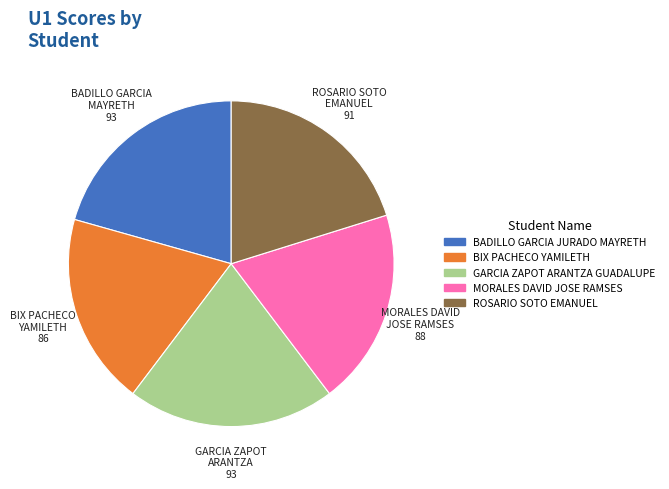

Do BADILLO GARCIA JURADO MAYRETH and ROSARIO SOTO EMANUEL together represent more than half of the pie?

No